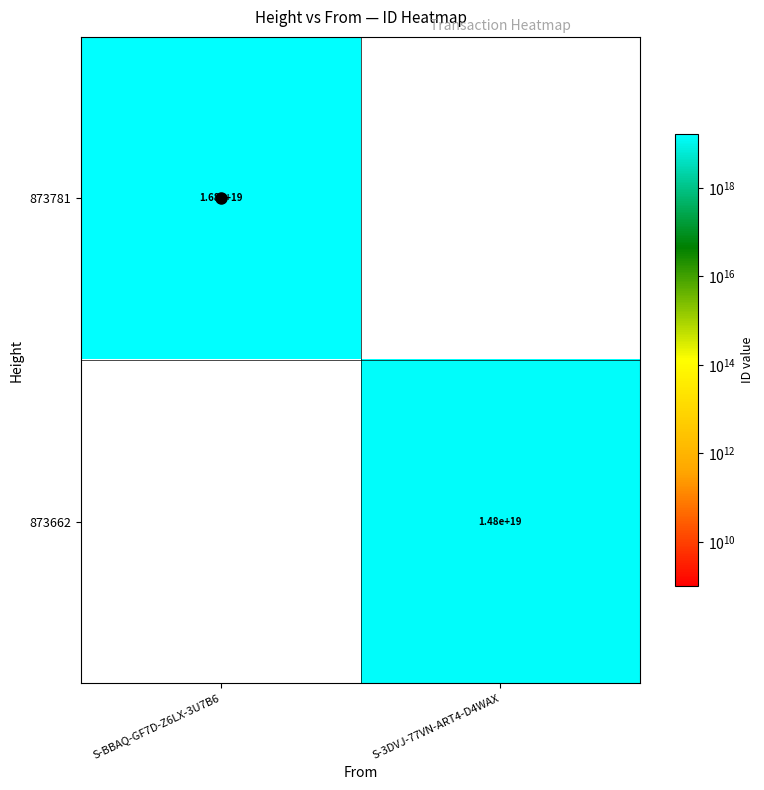

Rank the series by their maximum value, from lowest to highest.

873662, 873781